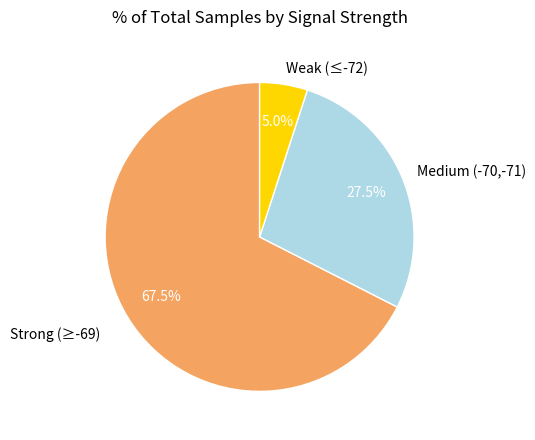

What is the smallest slice in the pie chart?

Weak (≤-72)